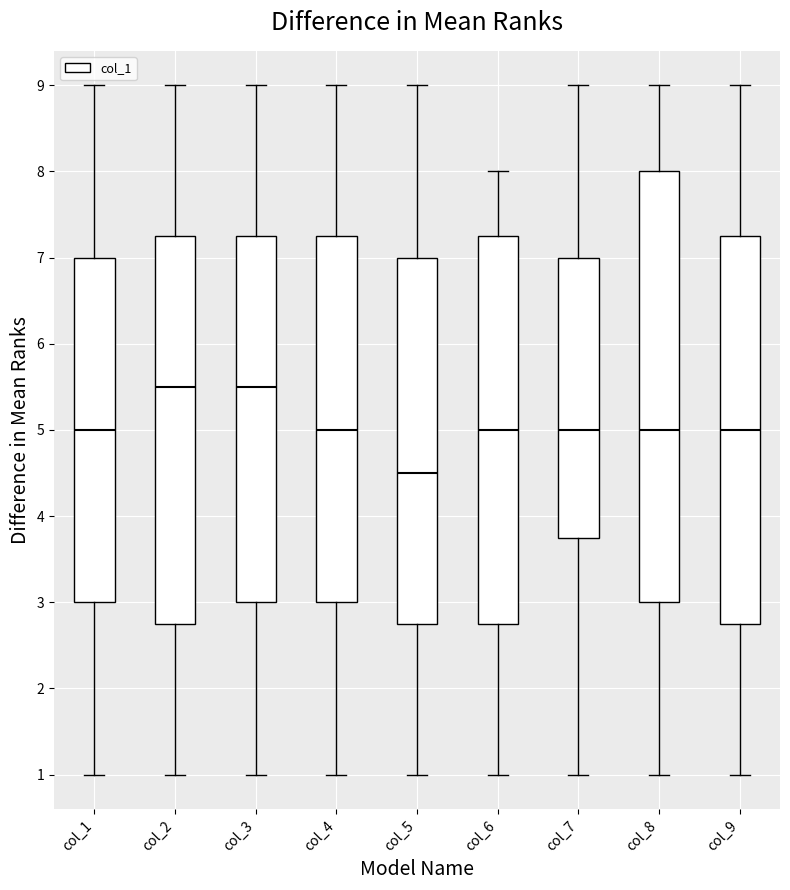

Where does the upper whisker of the box for col_1 end on the y-axis? The values are not printed on the chart, so give them approximately, as read against the axis.

9.0